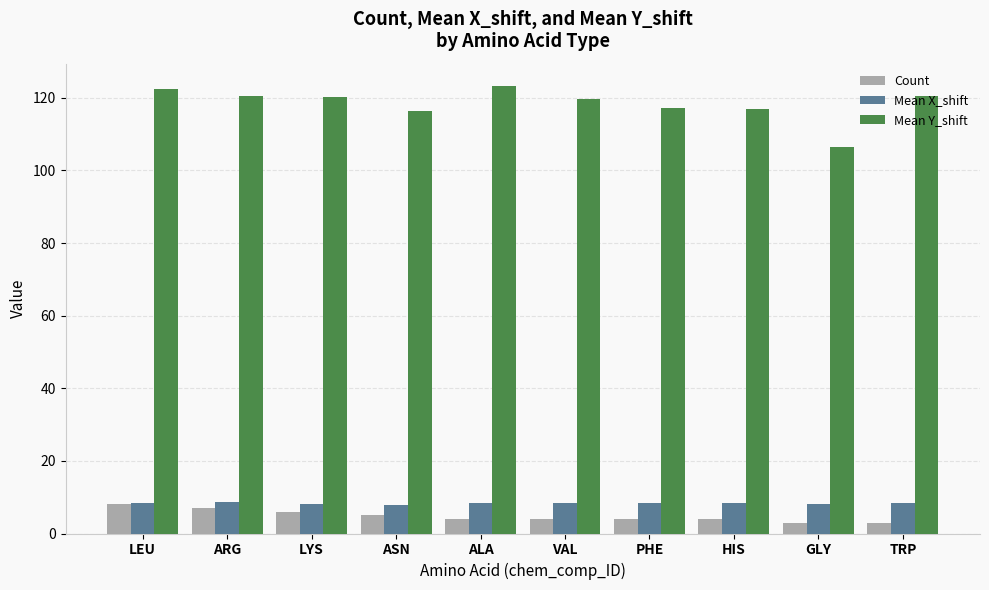

What is the difference between the second highest and minimum values in the Mean Y_shift series?

15.8